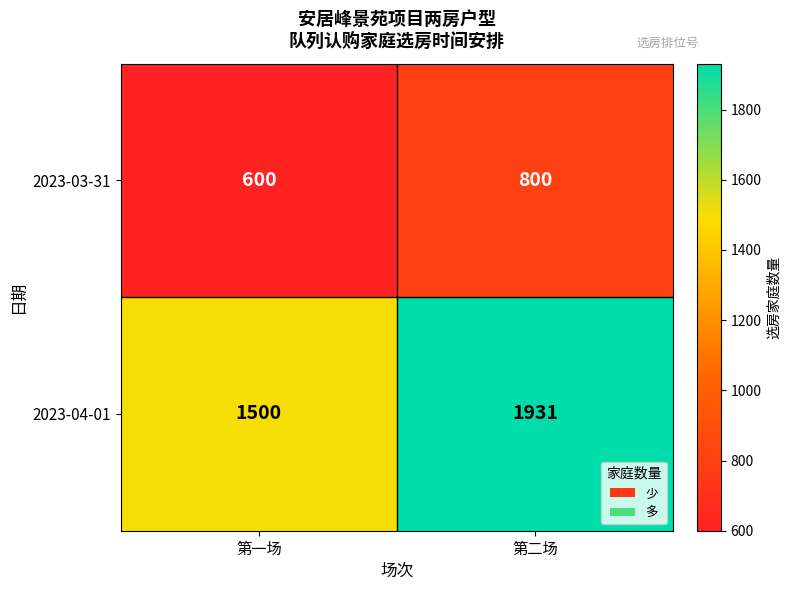

Which series changed the most between 第一场 and 第二场?

2023-04-01